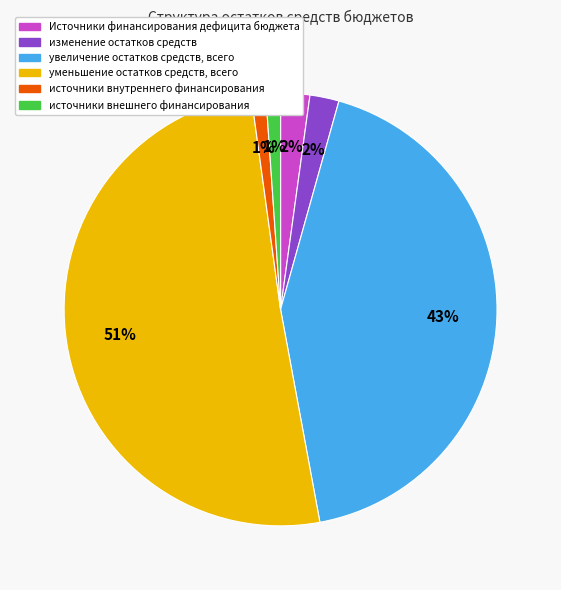

To the nearest percent, what percentage of the pie is Источники финансирования дефицита бюджета?

2%